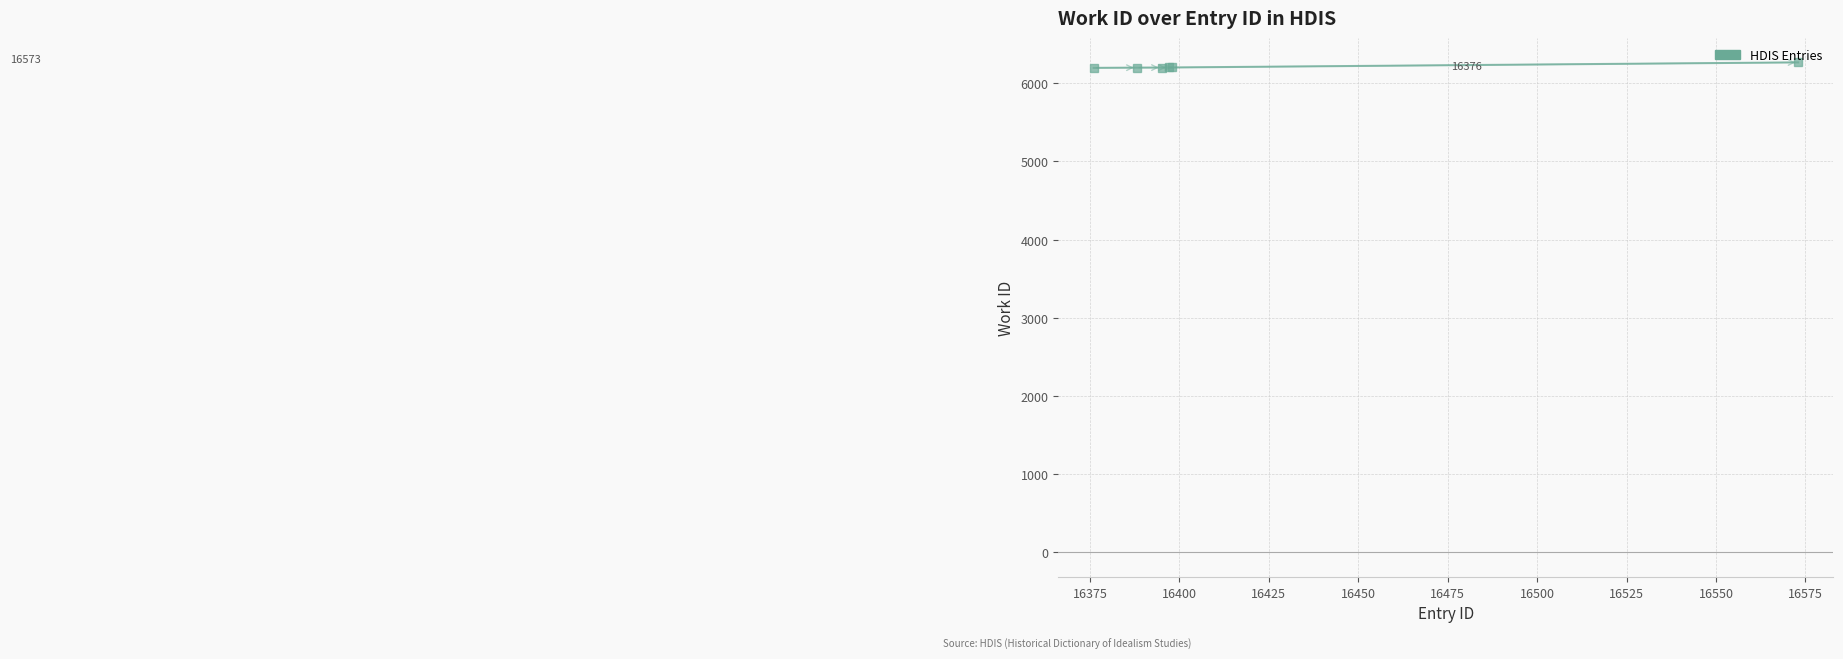

How many data points are less than 6200?

3